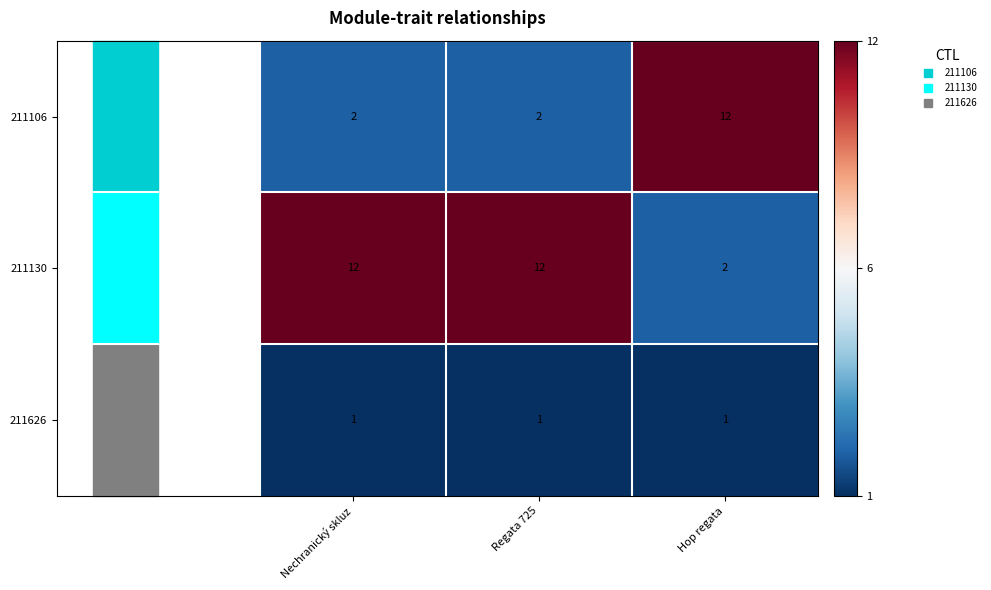

What is the spread (max minus min) of values at Nechranický skluz?

11